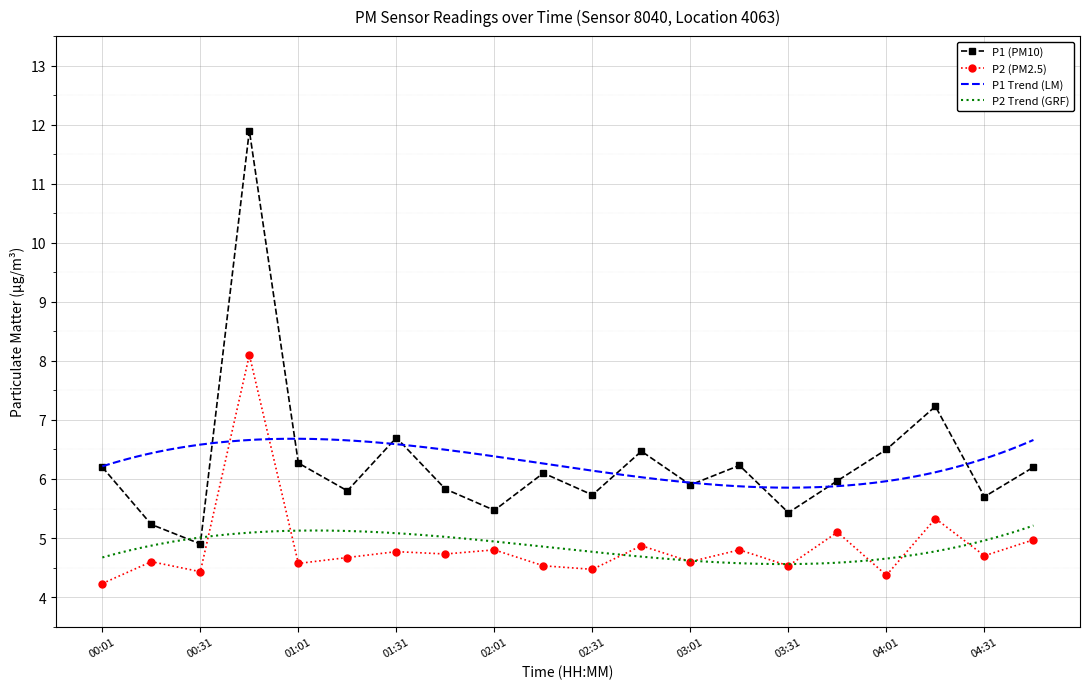

At which label is P2 closest to 6?

04:16